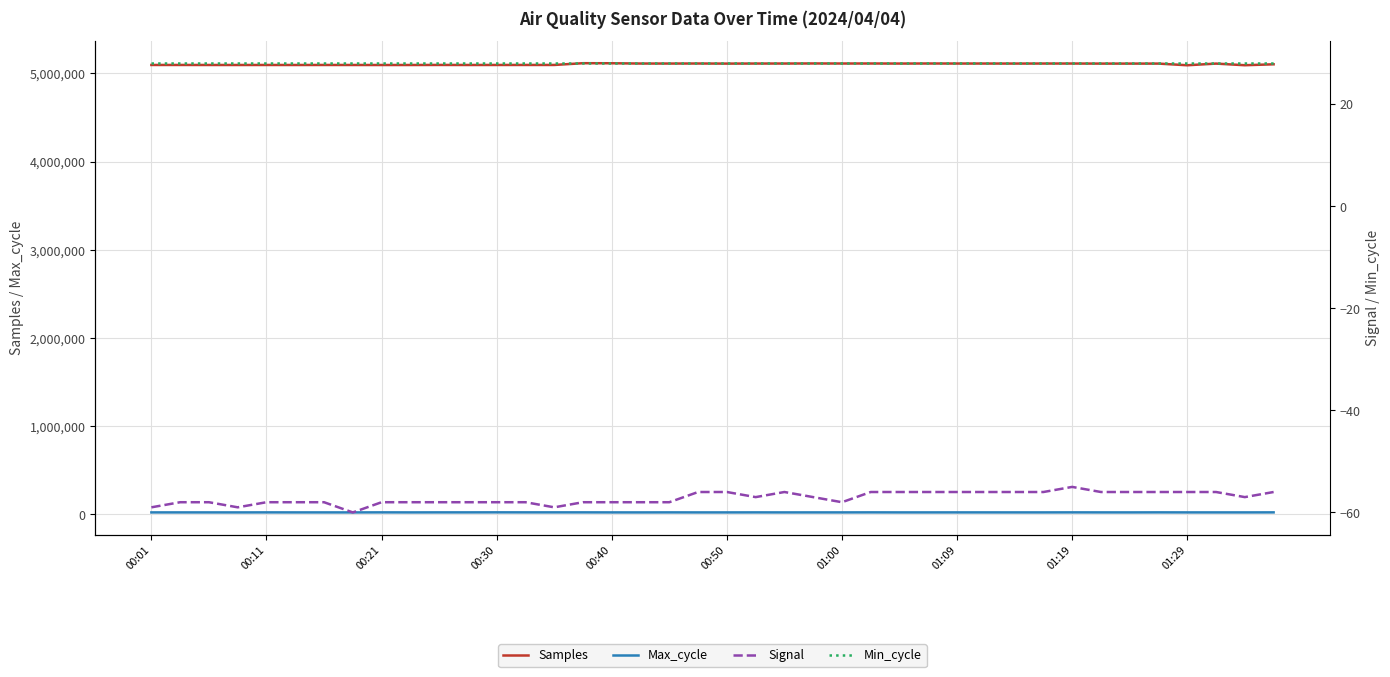

The value of Min_cycle at 29 is 12. True or false?

False